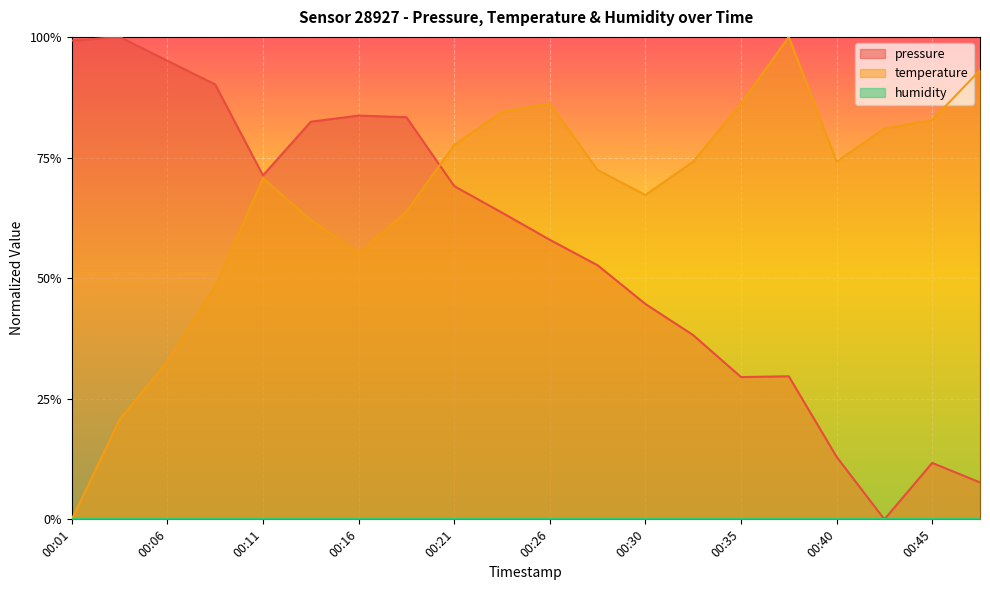

How many positive values does the temperature series have?

19